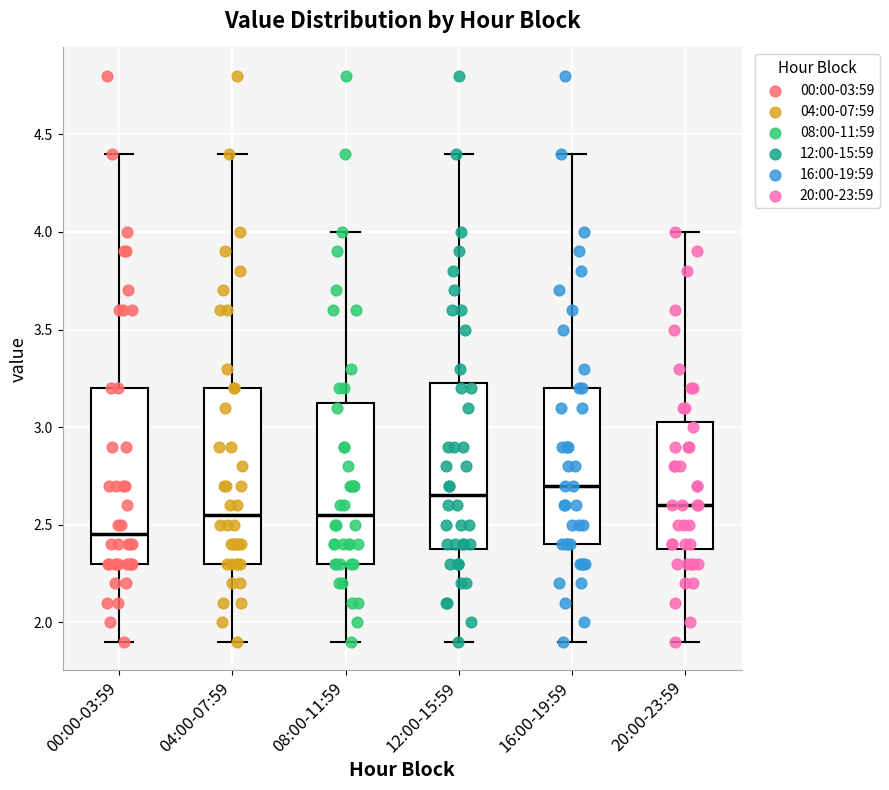

Reading left to right, read every box against the y-axis: the position of its median line, the range the box covers, and the ends of its whiskers. The values are not printed on the chart, so give them approximately, as read against the axis.

00:00-03:59: median 2.45, box 2.30 to 3.20, whiskers 1.90 to 4.40
04:00-07:59: median 2.55, box 2.30 to 3.20, whiskers 1.90 to 4.40
08:00-11:59: median 2.55, box 2.30 to 3.15, whiskers 1.90 to 4.00
12:00-15:59: median 2.65, box 2.40 to 3.25, whiskers 1.90 to 4.40
16:00-19:59: median 2.70, box 2.40 to 3.20, whiskers 1.90 to 4.40
20:00-23:59: median 2.60, box 2.40 to 3.05, whiskers 1.90 to 4.00